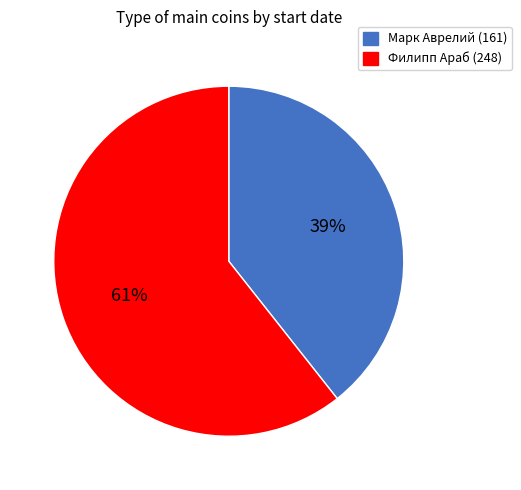

To the nearest percent, what portion does Марк Аврелий (161) represent?

39%